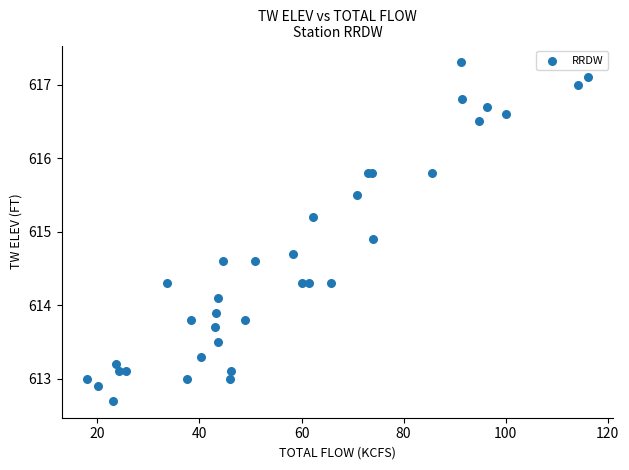

What Y value in the scatter plot is closest to 615?

614.9